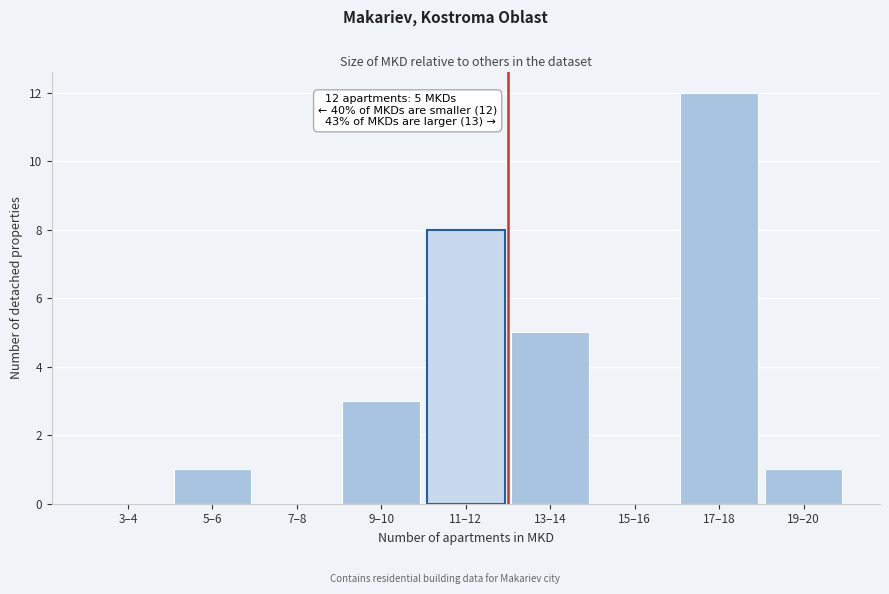

Reading left to right, extract all data points from this chart.

3–4=0	5–6=1	7–8=0	9–10=3	11–12=8	13–14=5	15–16=0	17–18=12	19–20=1